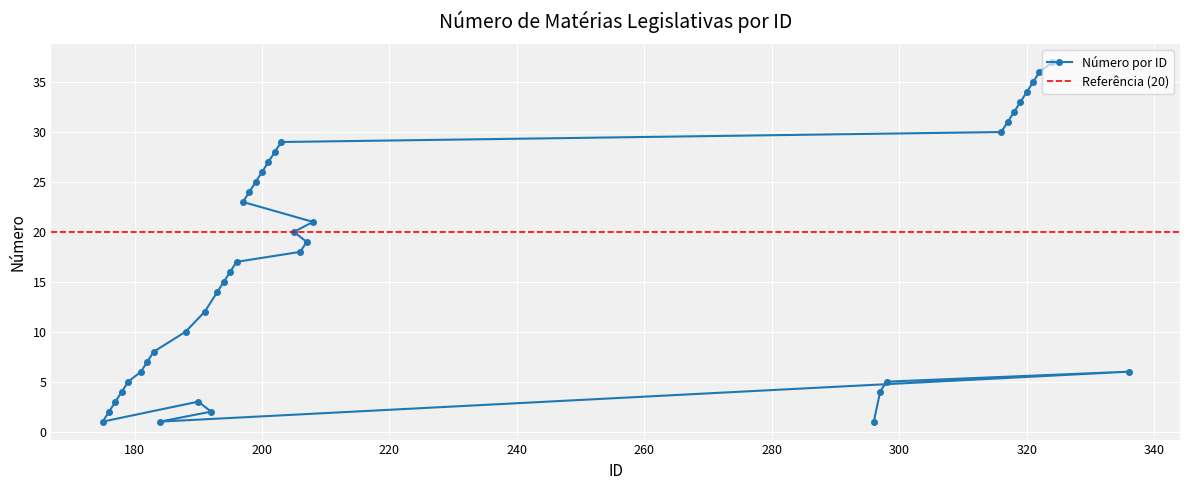

The chart shows a value of 3 at 298. True or false?

False